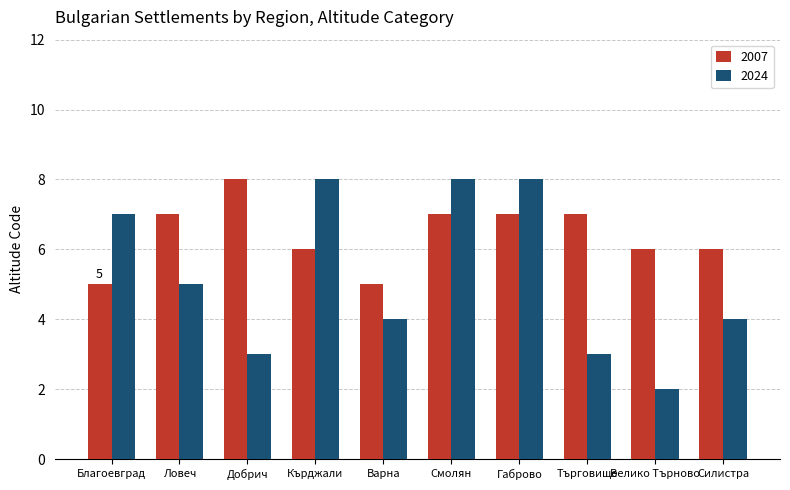

How many bars are there in total?

20